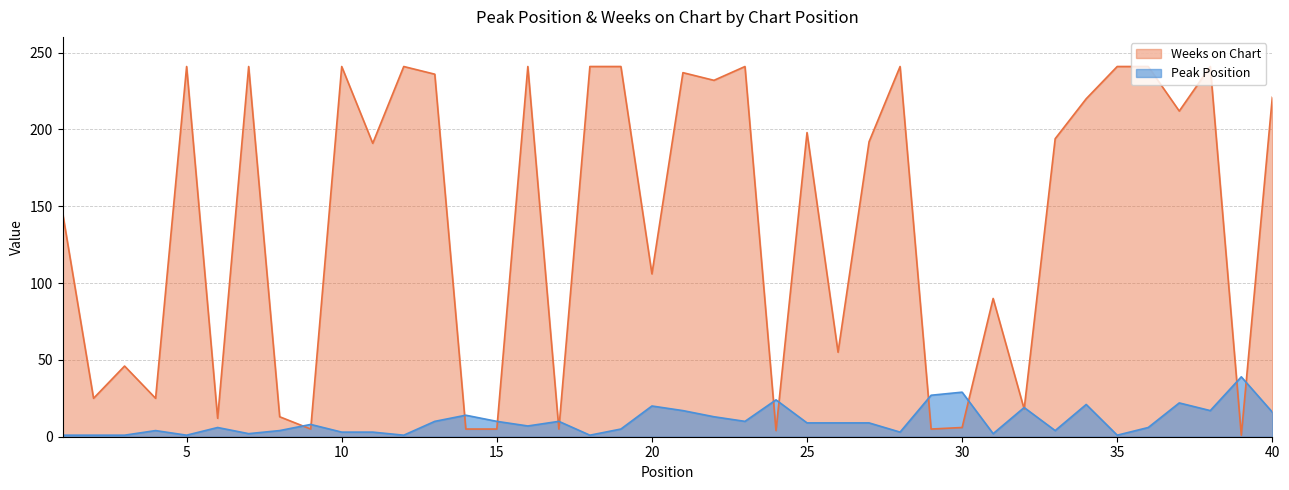

What is the difference between the highest and lowest values at 38?

224